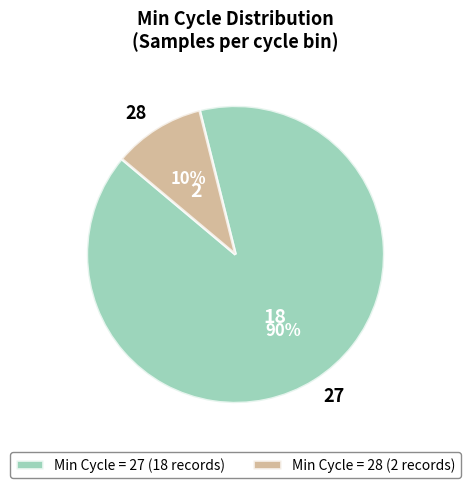

To the nearest percent, what portion does 28 represent?

10%